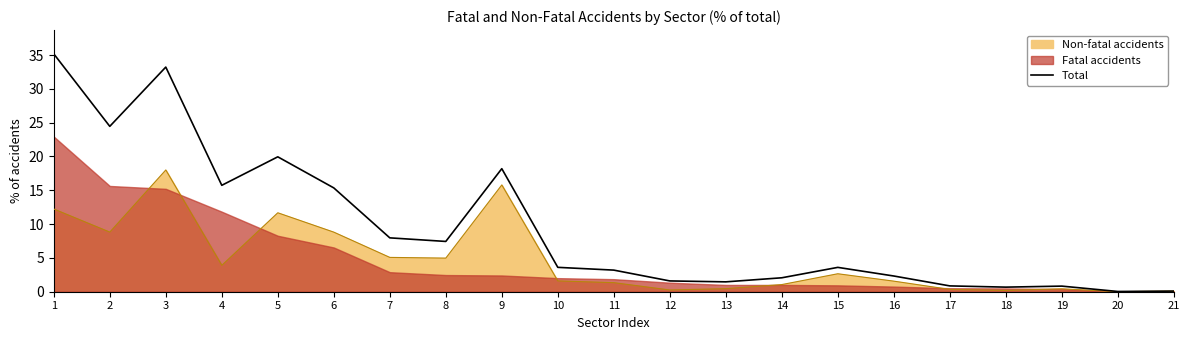

How many values exceed 3?

12